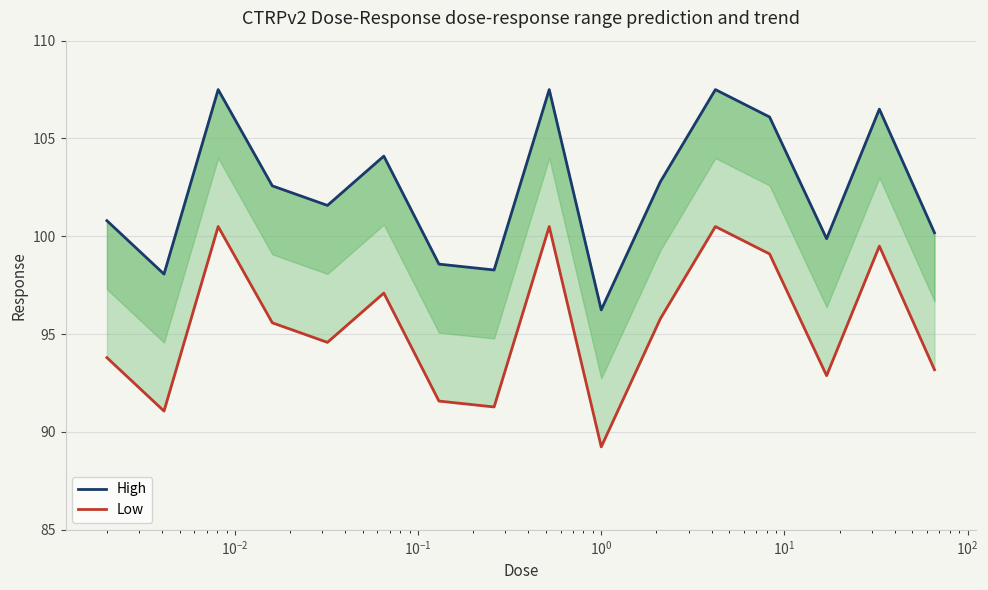

How many data points does each series have?

16